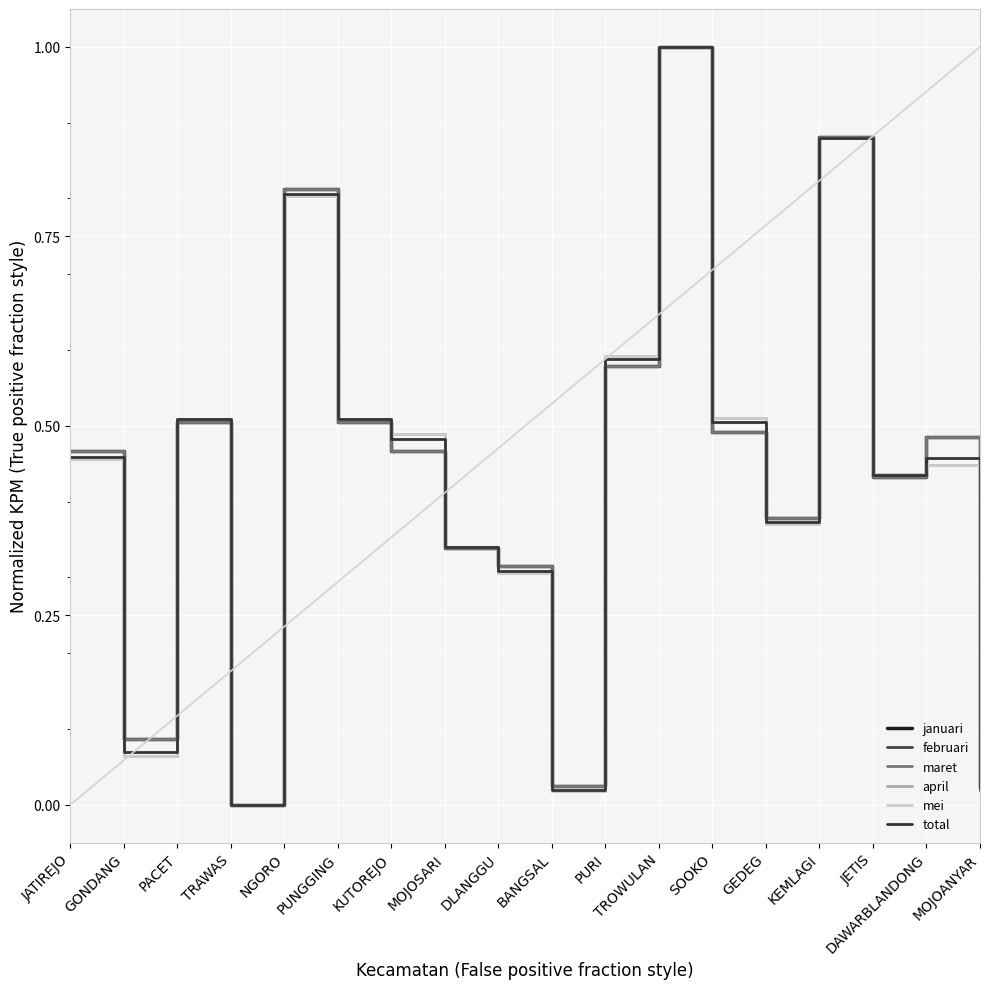

What is the sum of all april values?

7.8